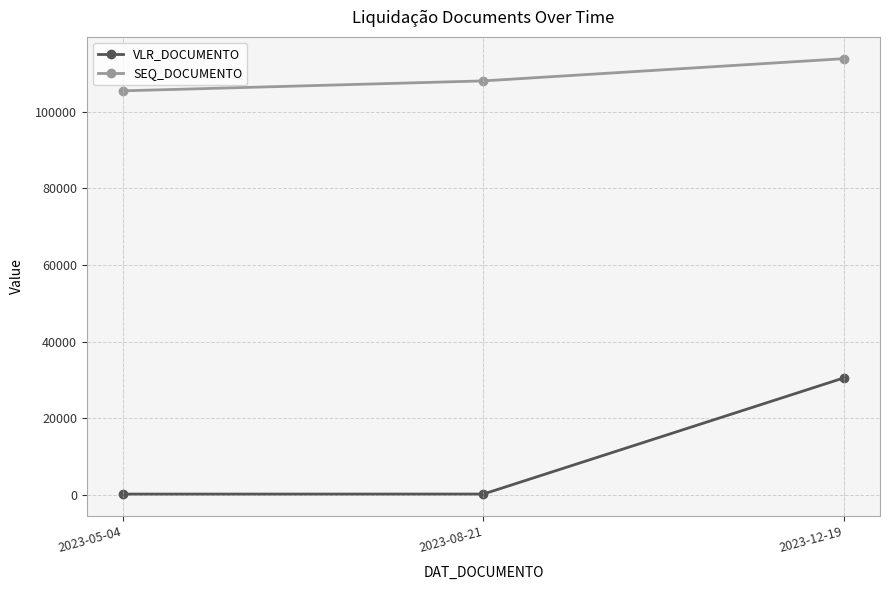

What are all the series names shown in the legend?

VLR_DOCUMENTO, SEQ_DOCUMENTO